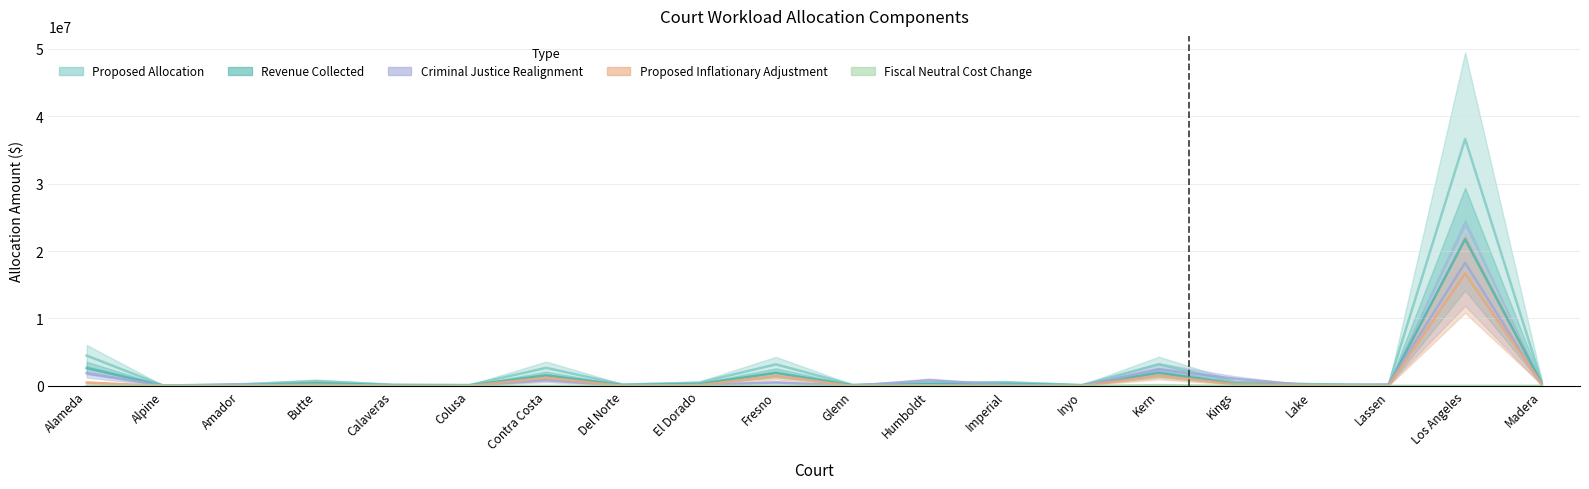

What is the sum of the Proposed Inflationary Adjustment values at Butte and Lake?

290809.8